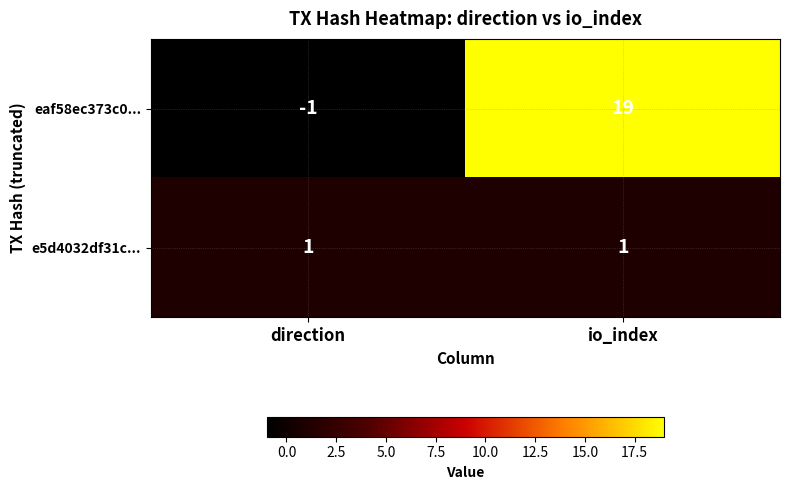

True or false: e5d4032df31c... has a value of 0 at io_index.

False